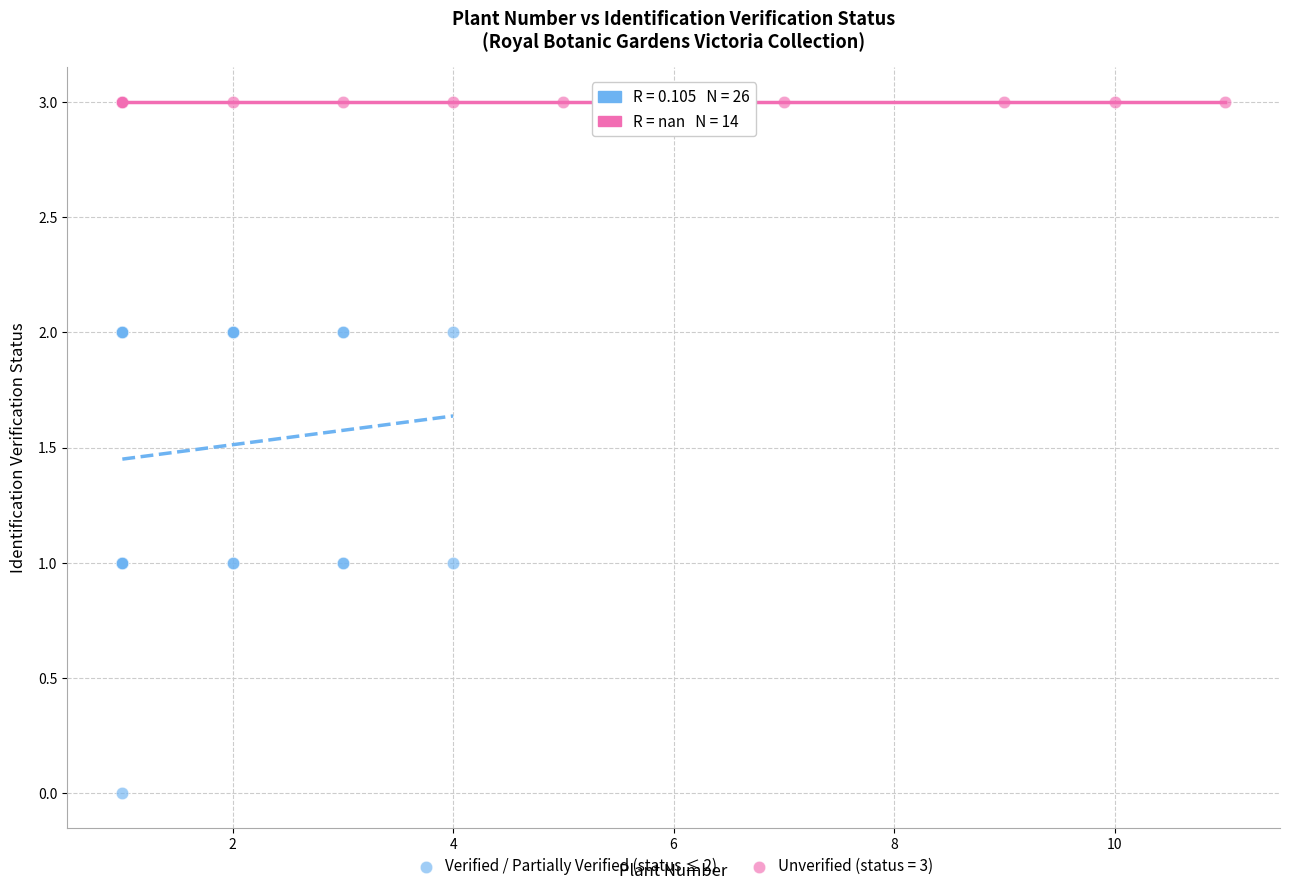

Which series contains the lowest Y value?

Verified / Partially Verified (status ≤ 2)